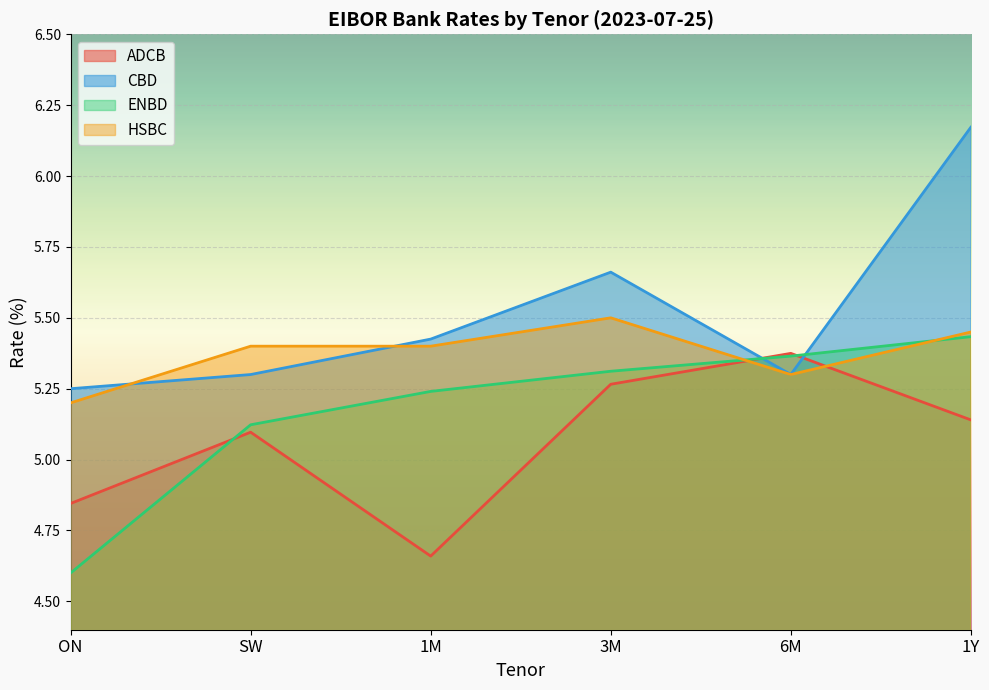

Is the value of ENBD at 3M greater than the value of ADCB at SW?

Yes